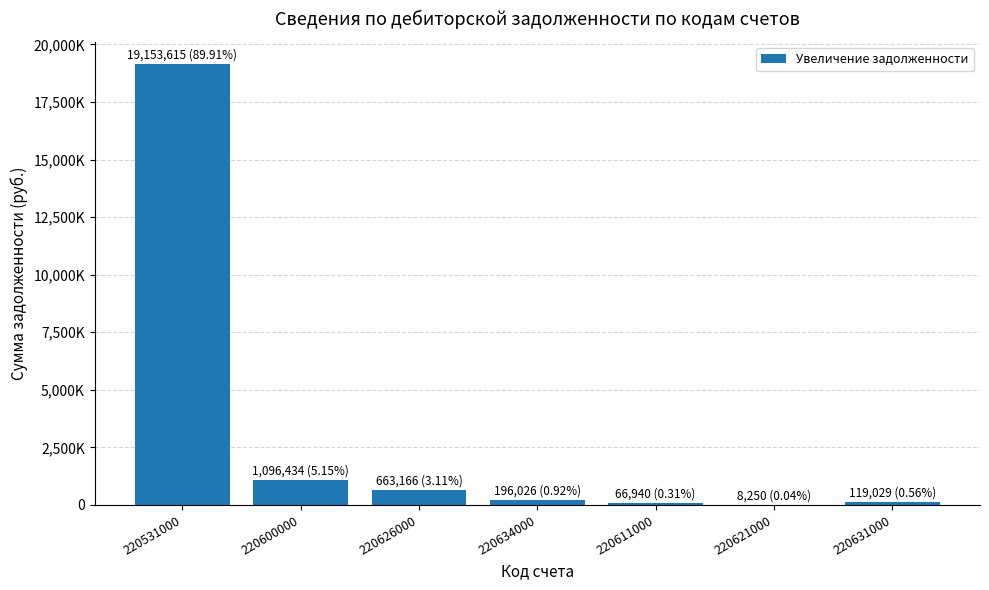

The value at 220621000 is 8250.0. True or false?

True